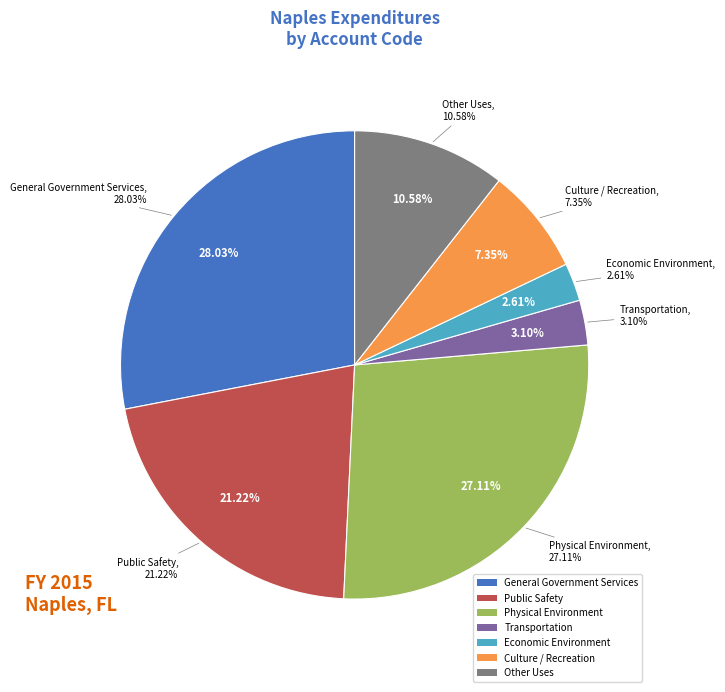

How much of the chart is everything except Physical Environment?

72.9%